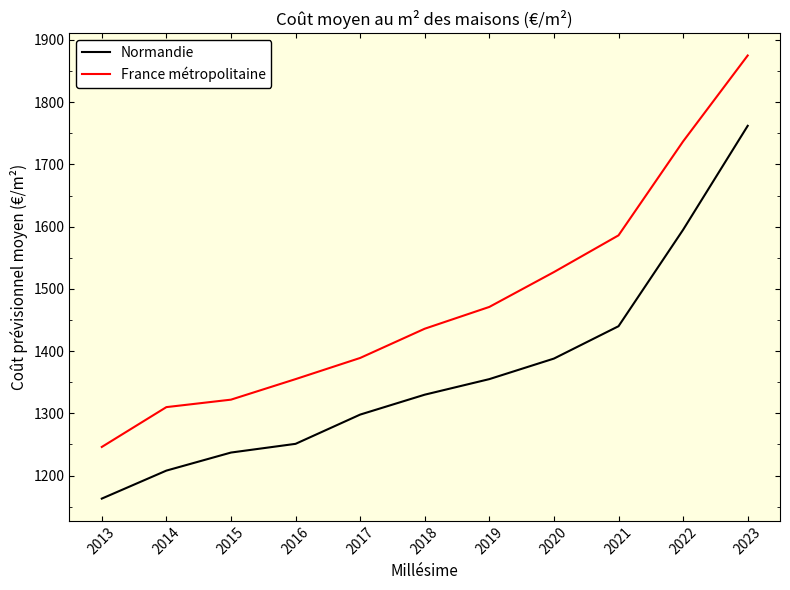

The Normandie series shows 1298 at 2017. True or false?

True